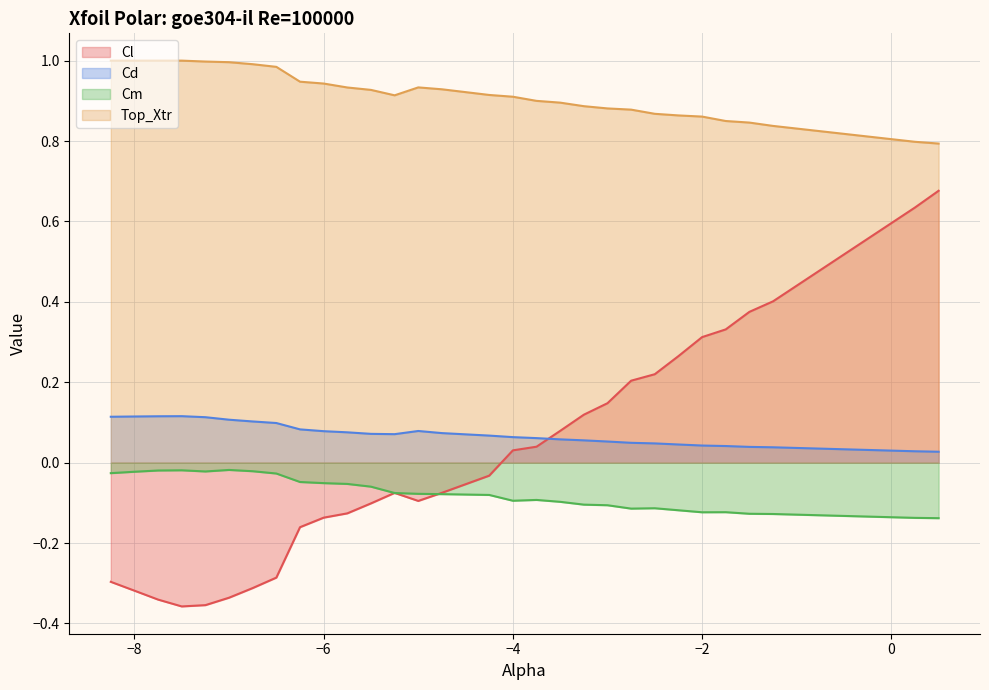

What is the difference between the highest and lowest values at -6.25?

1.1